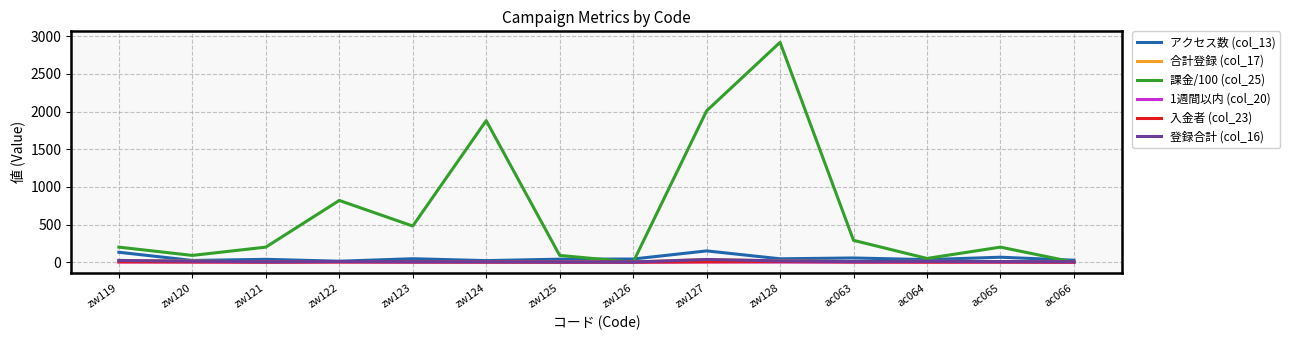

The value of 登録合計 (col_16) at ac064 is 11. True or false?

True